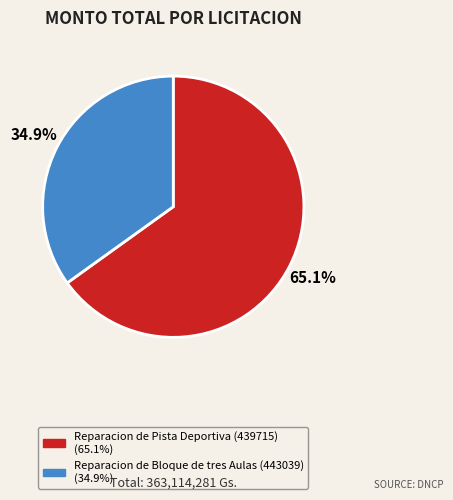

Which has a higher value, Reparacion de Pista Deportiva (439715) or Reparacion de Bloque de tres Aulas (443039)?

Reparacion de Pista Deportiva (439715)